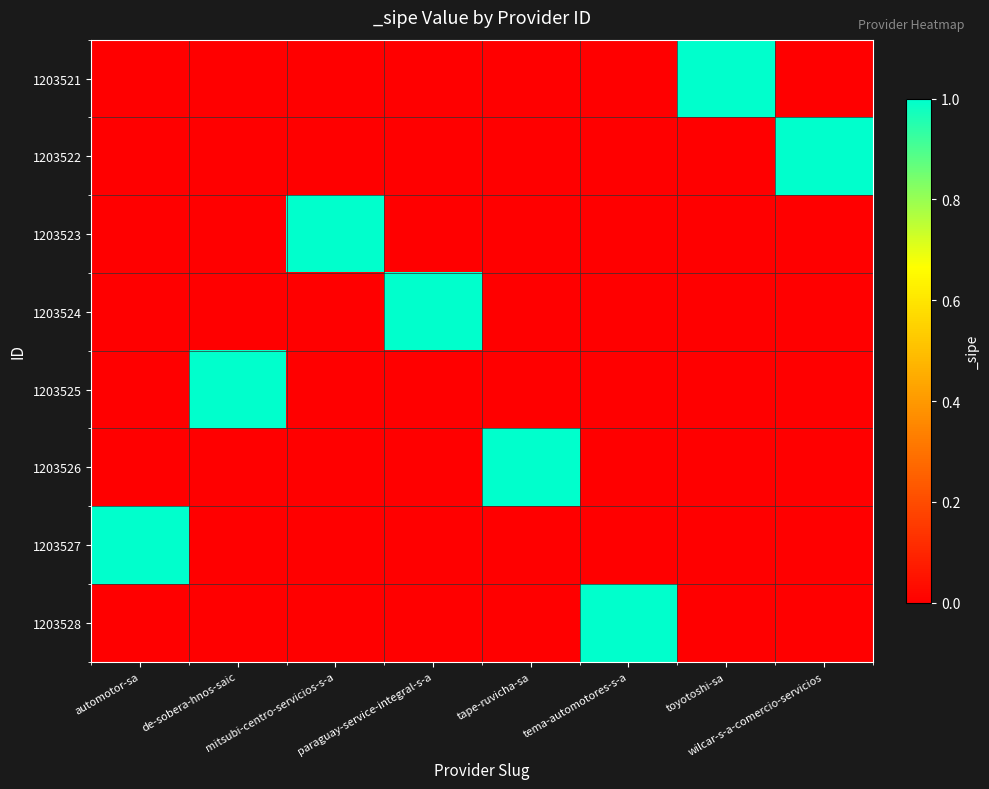

At which category is the sum across all series the highest?

automotor-sa